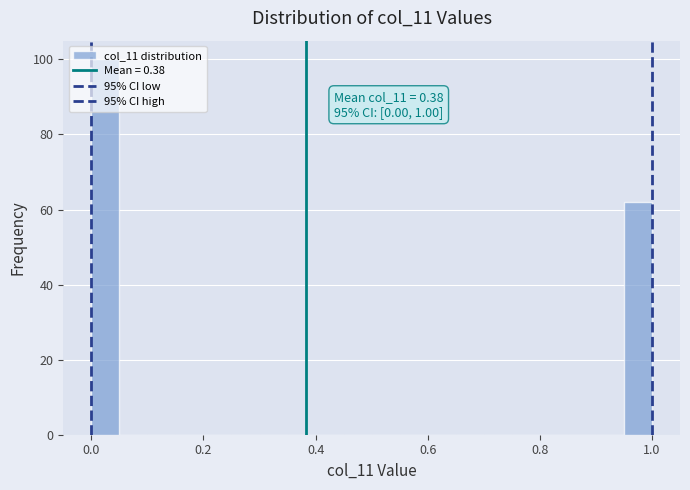

Around what value on the x-axis is the tallest bar? Give the approximate position of its centre, as read against the axis.

0.02